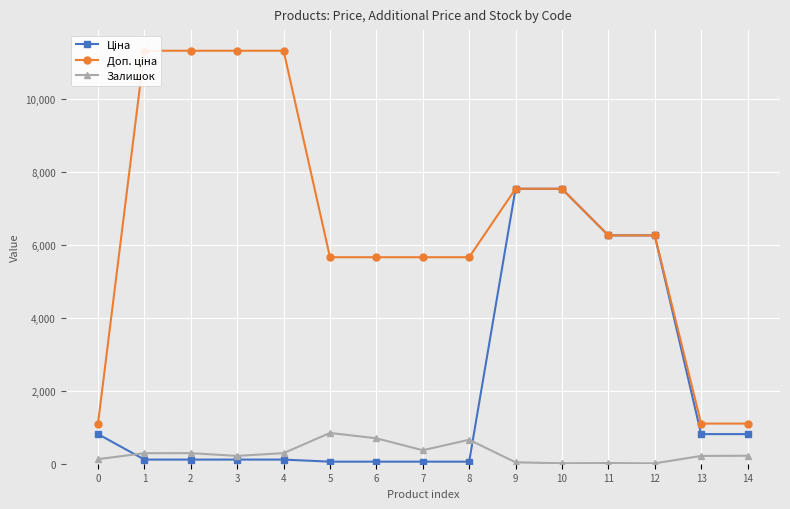

Reading right to left, list all the values displayed in this chart.

Ціна: 14=813.0	13=813.0	12=6266.7	11=6266.7	10=7545.9	9=7545.9	8=56.7	7=56.7	6=56.7	5=56.7	4=113.3	3=113.3	2=113.3	1=113.3	0=813.0
Доп. ціна: 14=1101.8	13=1101.8	12=6266.7	11=6266.7	10=7545.9	9=7545.9	8=5667.0	7=5667.0	6=5667.0	5=5667.0	4=11334.0	3=11334.0	2=11334.0	1=11334.0	0=1101.8
Залишок: 14=219.0	13=214.0	12=10.0	11=19.0	10=13.0	9=38.0	8=658.0	7=370.0	6=698.0	5=845.0	4=290.0	3=215.0	2=290.0	1=289.0	0=125.0